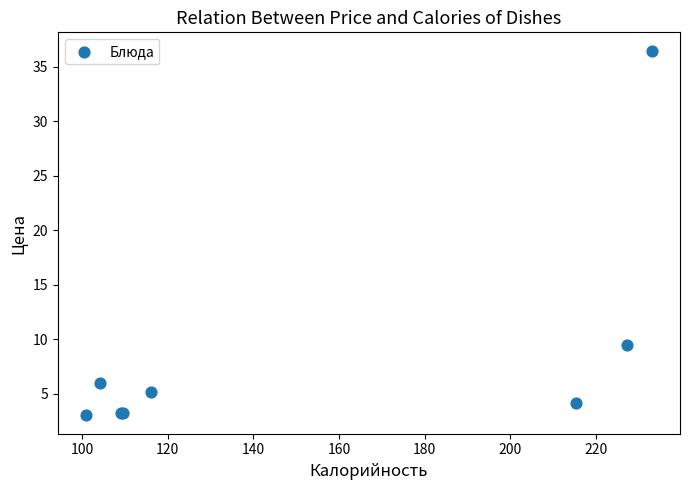

What Y value in the scatter plot is closest to 19?

9.5